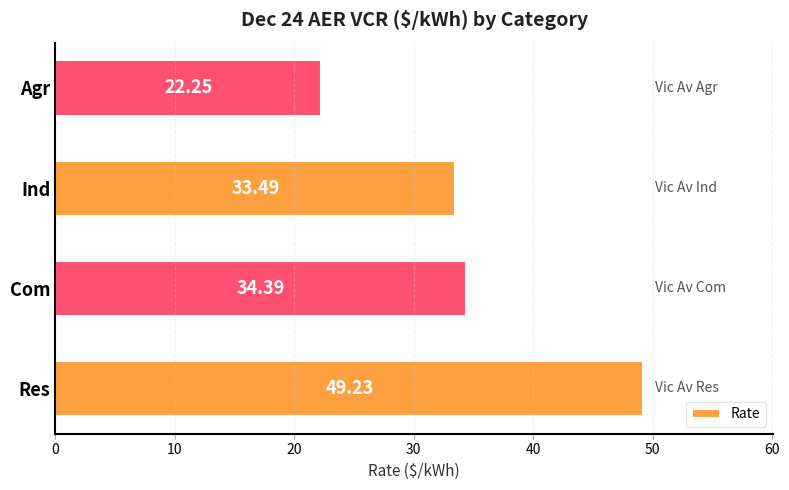

At which label is the value closest to 35?

Com